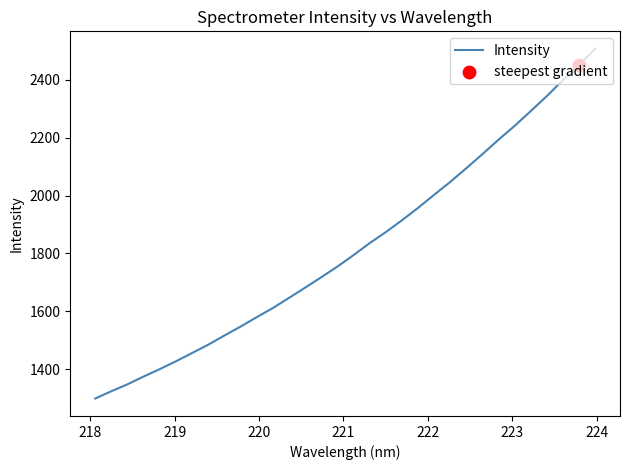

What is the minimum value shown in the chart?

1299.0